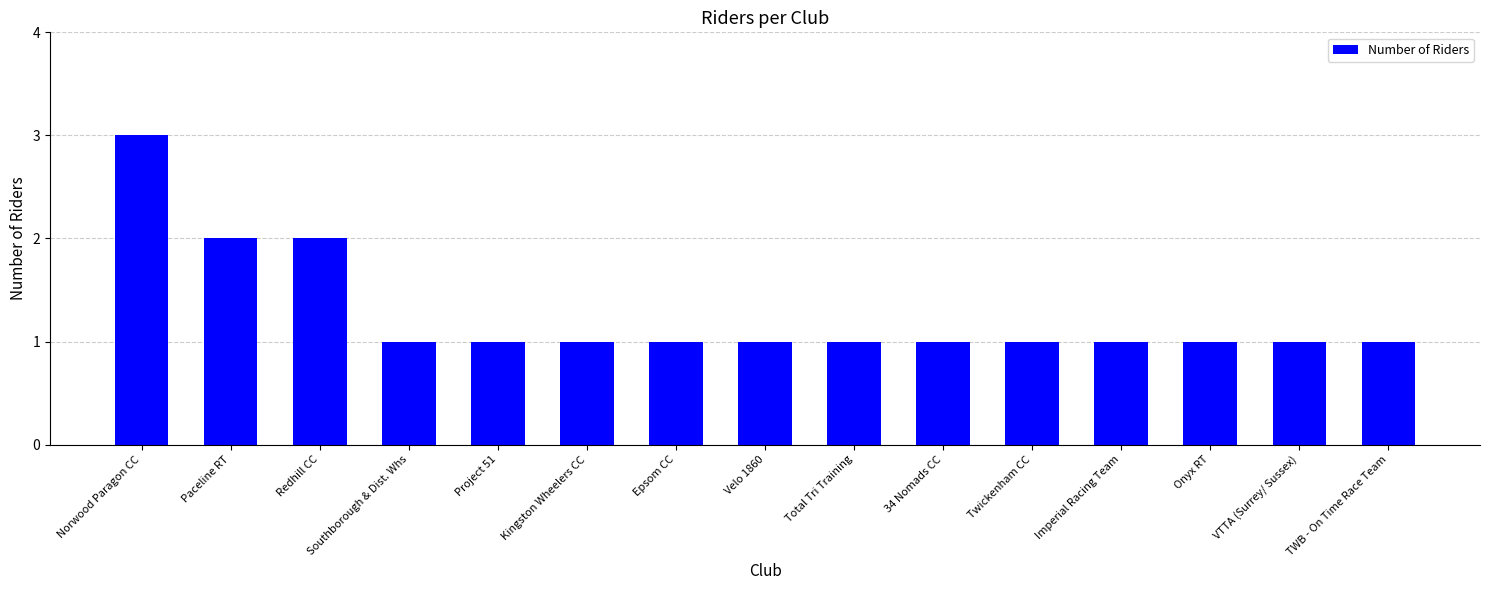

The chart shows a value of 1 at Project 51. True or false?

True